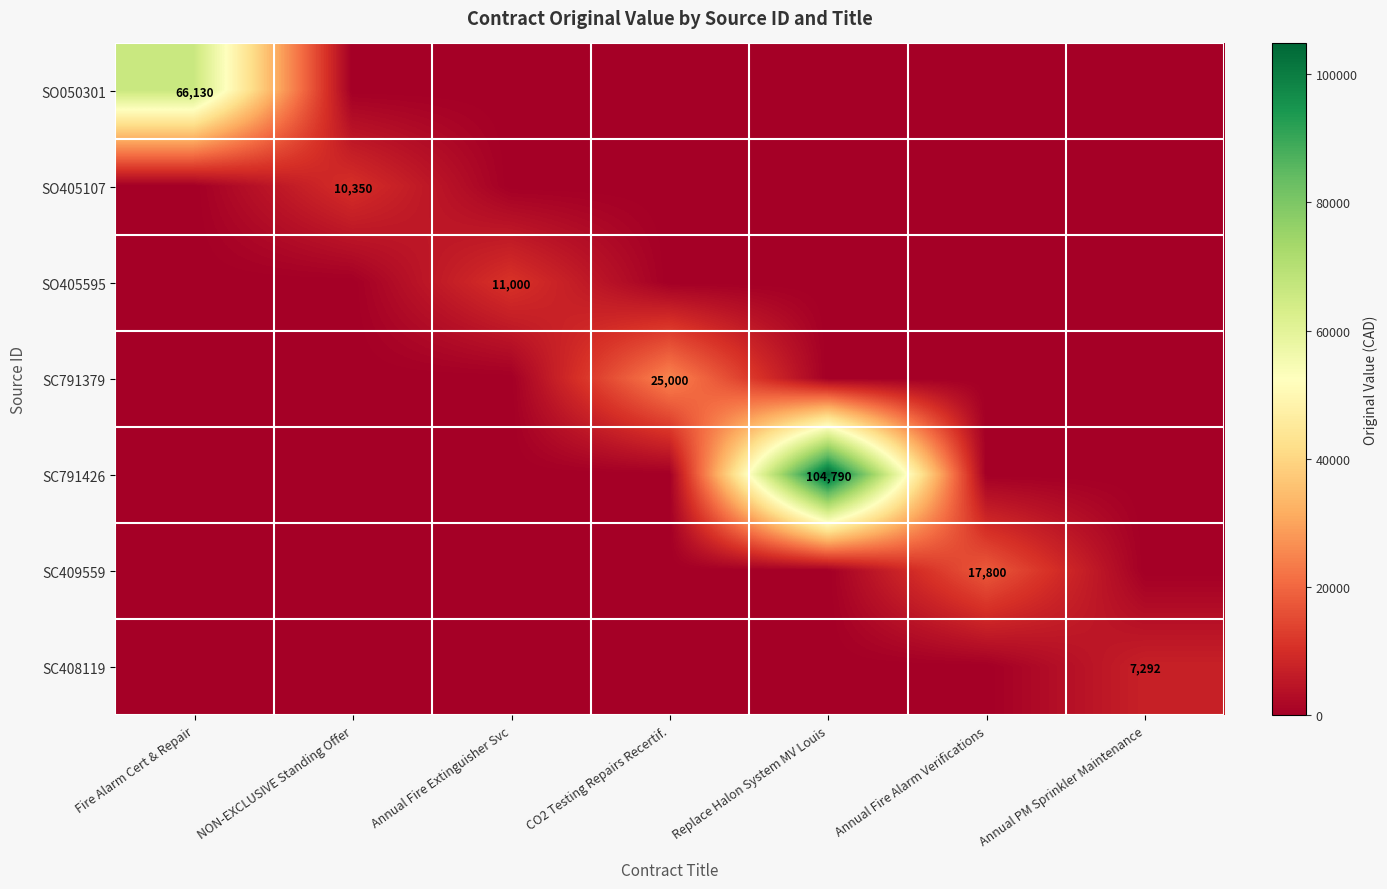

True or false: SO405107 has a value of 10350 at NON-EXCLUSIVE Standing Offer.

True